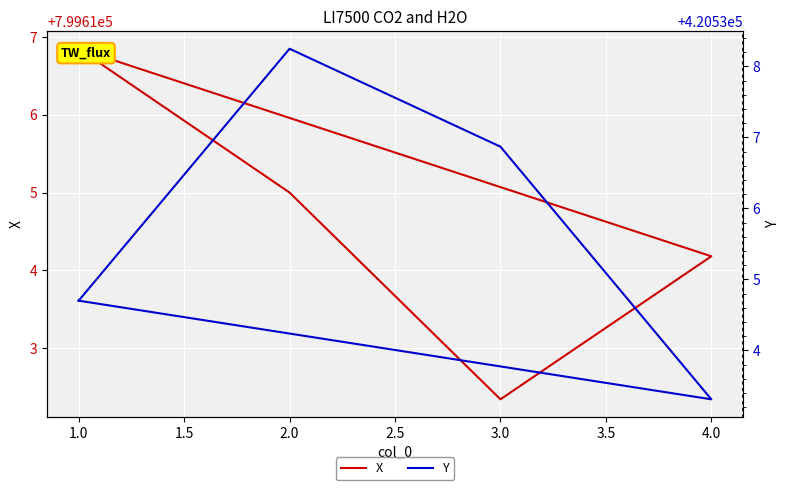

What is the difference between the second highest and second lowest values in the Y series?

2.2